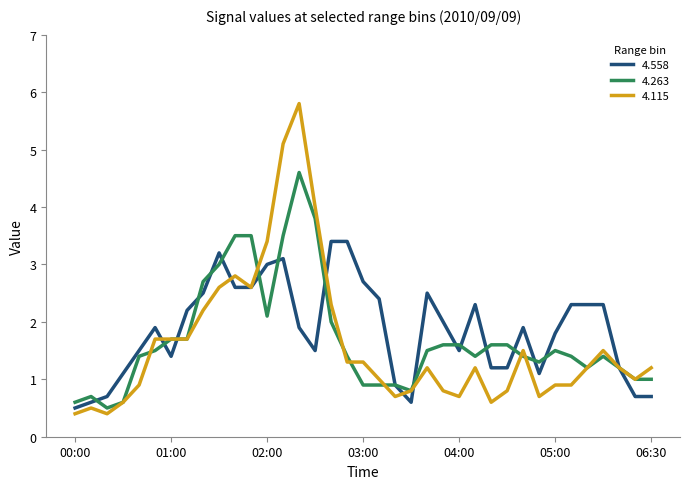

What is the difference between the maximum and minimum values in the 4.263 series?

4.1